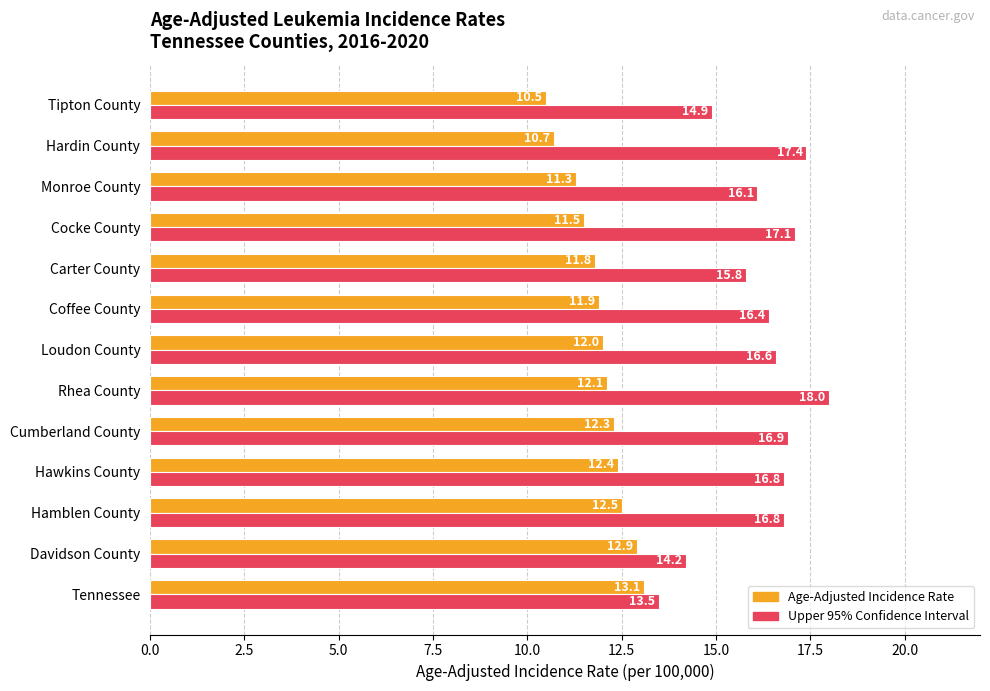

What is the total value across all series at Hardin County?

28.1